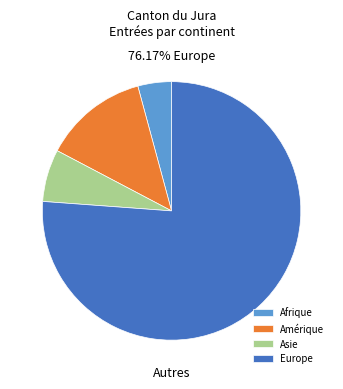

To the nearest percent, what is the difference between the largest and smallest slice percentages?

72%